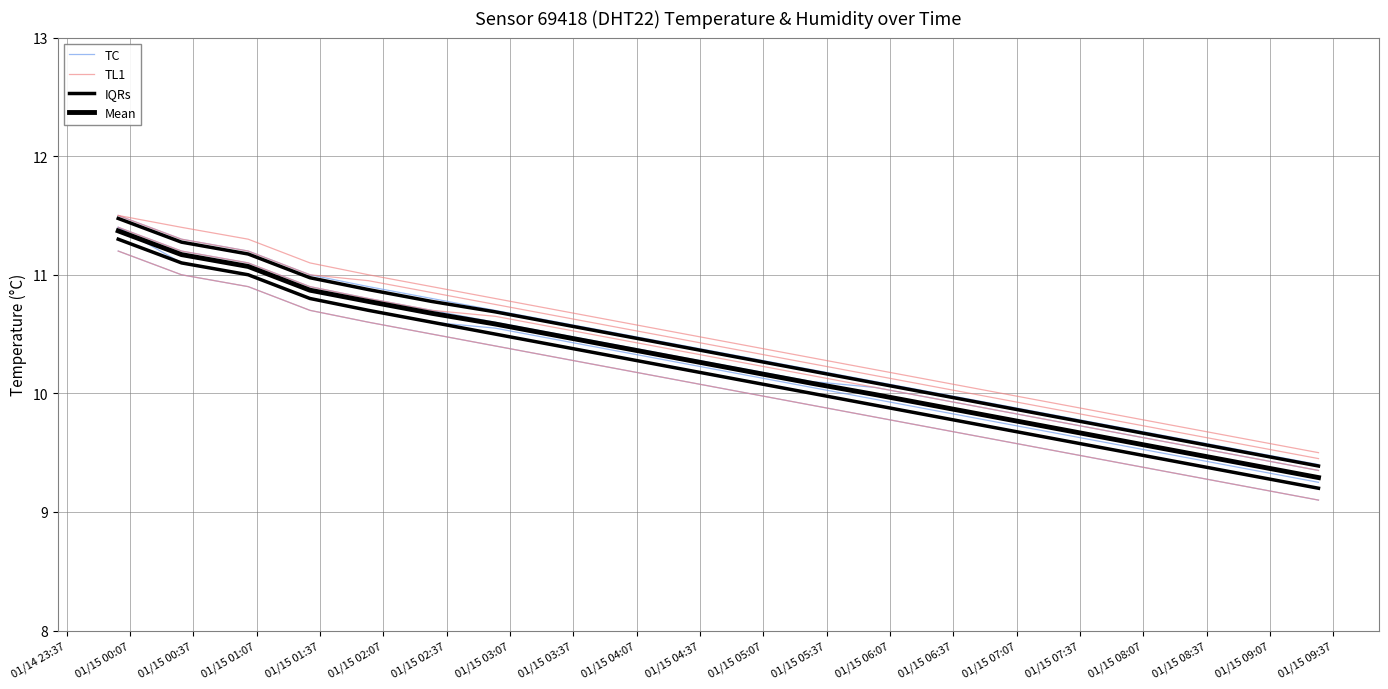

Reading left to right, extract all data points from this chart.

TC: 11.3	11.1	11.0	10.8	10.7	10.6	10.5	10.4	10.3	10.2	10.1	10.0	9.9	9.8	9.7	9.6	9.5	9.4	9.3	9.2
TL1: 11.5	11.3	11.2	11.0	10.9	10.8	10.8	10.7	10.6	10.4	10.3	10.2	10.2	10.1	9.9	9.8	9.8	9.7	9.6	9.4
IQRs: 11.5	11.3	11.2	11.0	10.9	10.8	10.7	10.6	10.5	10.4	10.3	10.2	10.1	10.0	9.9	9.8	9.7	9.6	9.5	9.4
Mean: 11.4	11.2	11.1	10.9	10.8	10.7	10.6	10.5	10.4	10.3	10.2	10.1	10.0	9.9	9.8	9.7	9.6	9.5	9.4	9.3